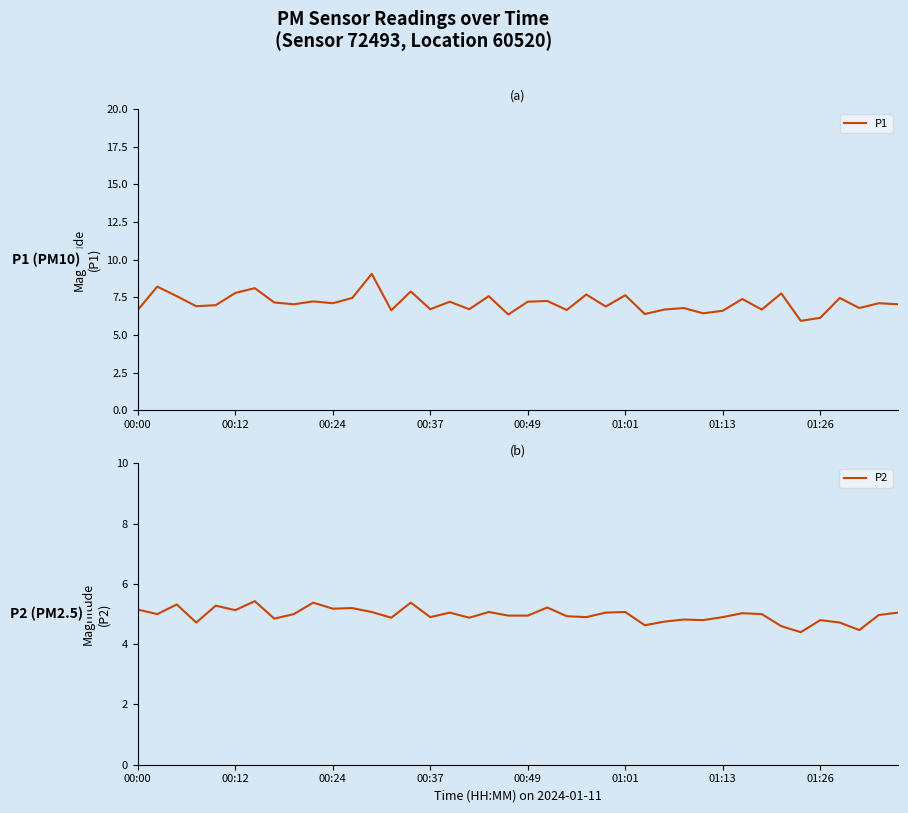

True or false: P2 and P1 intersect in this chart.

False